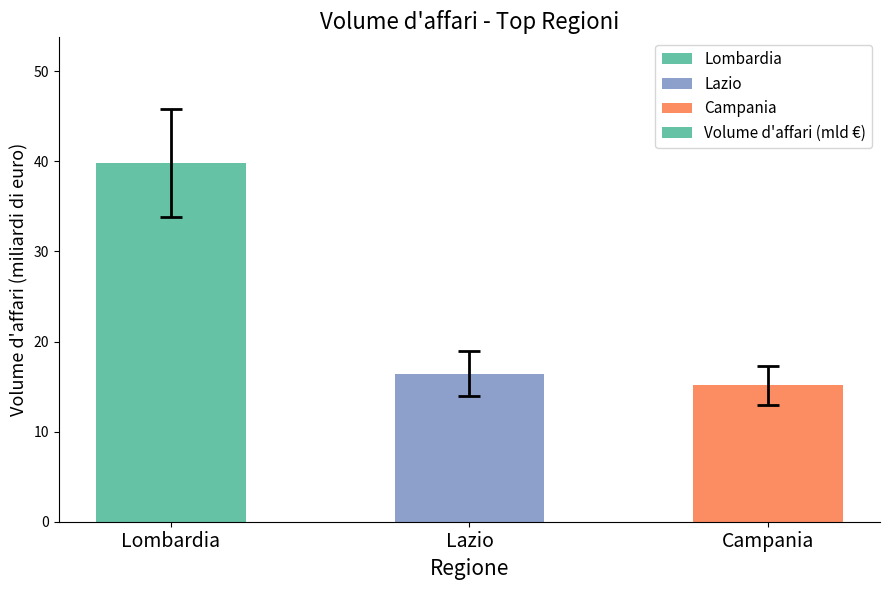

Reading left to right, what are all the values shown in this chart?

Lombardia=39.8	Lazio=16.4	Campania=15.1